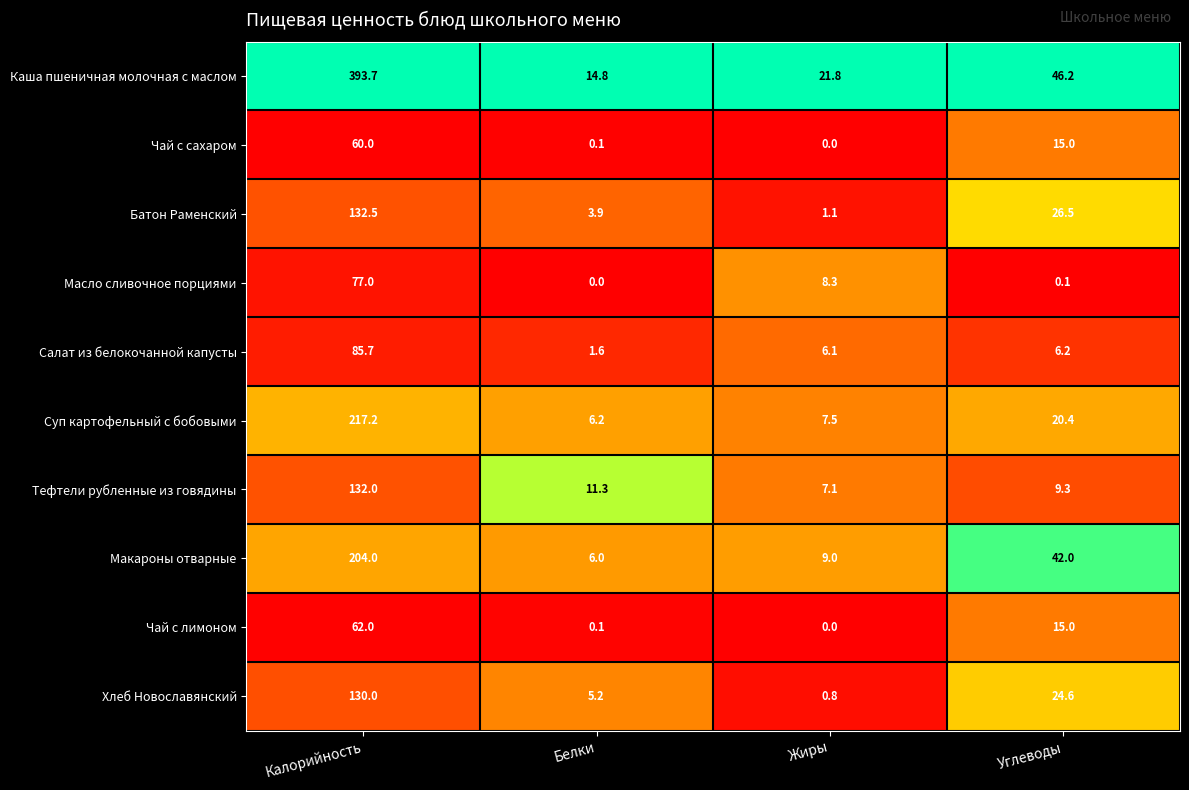

What is the highest value of the Батон Раменский series?

132.5